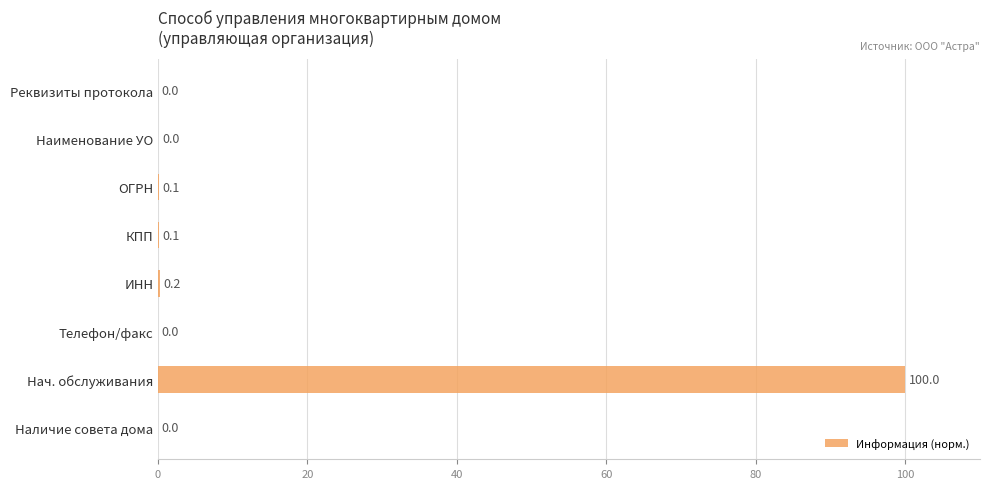

Between Реквизиты протокола and ОГРН, which is larger?

ОГРН